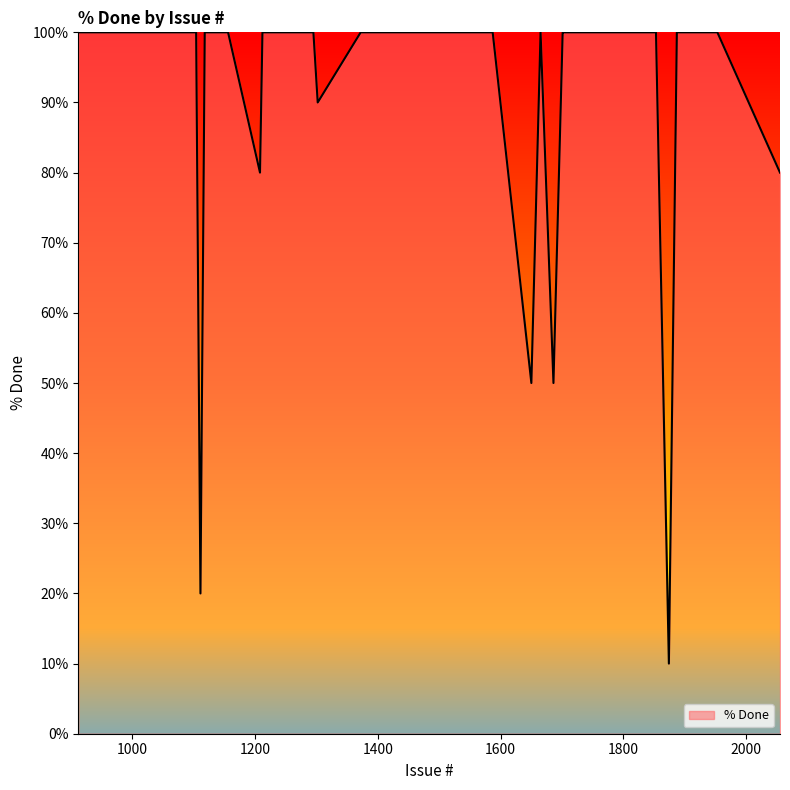

What is the maximum value shown in the chart?

100